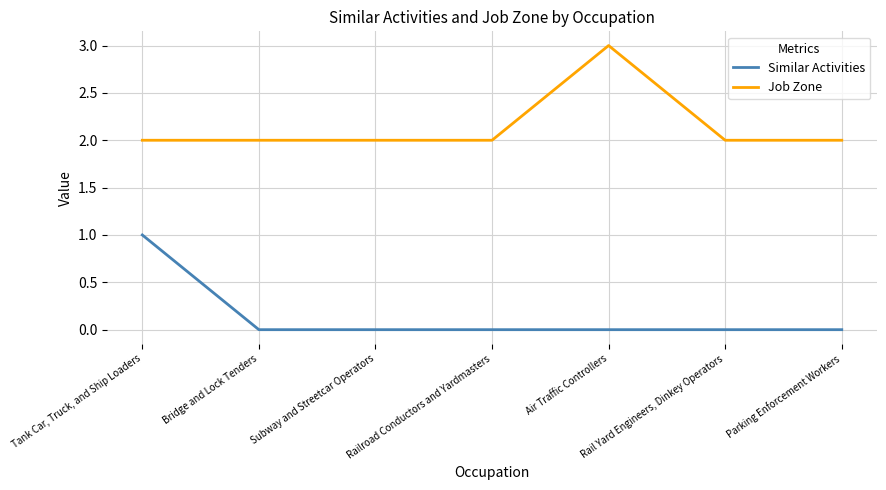

What position from the right is Air Traffic Controllers?

3